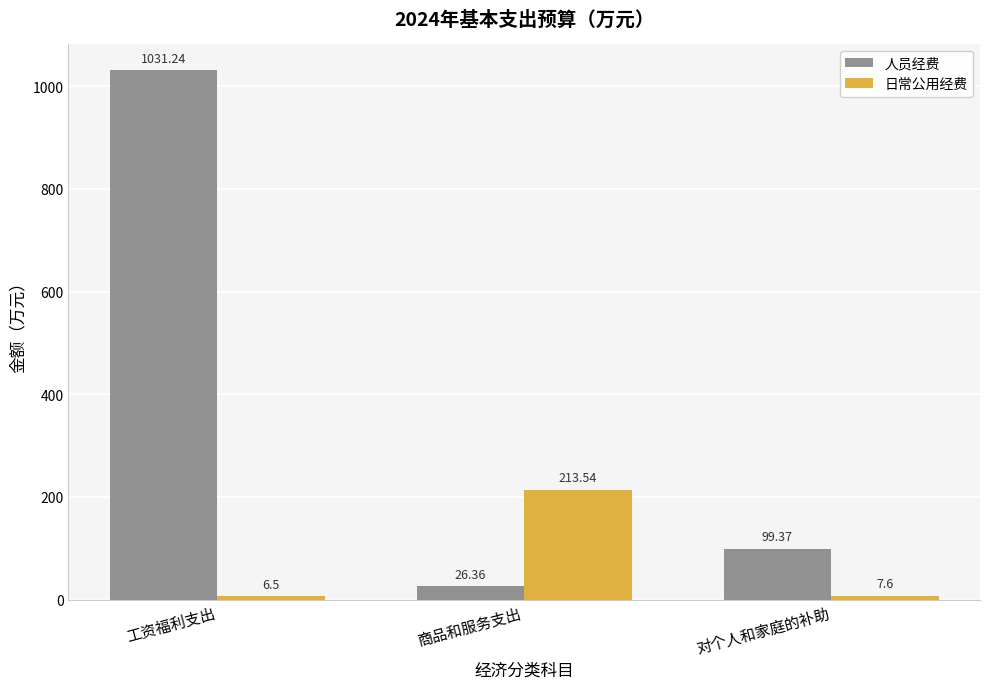

What is the difference between the second highest and minimum values in the 人员经费 series?

73.0